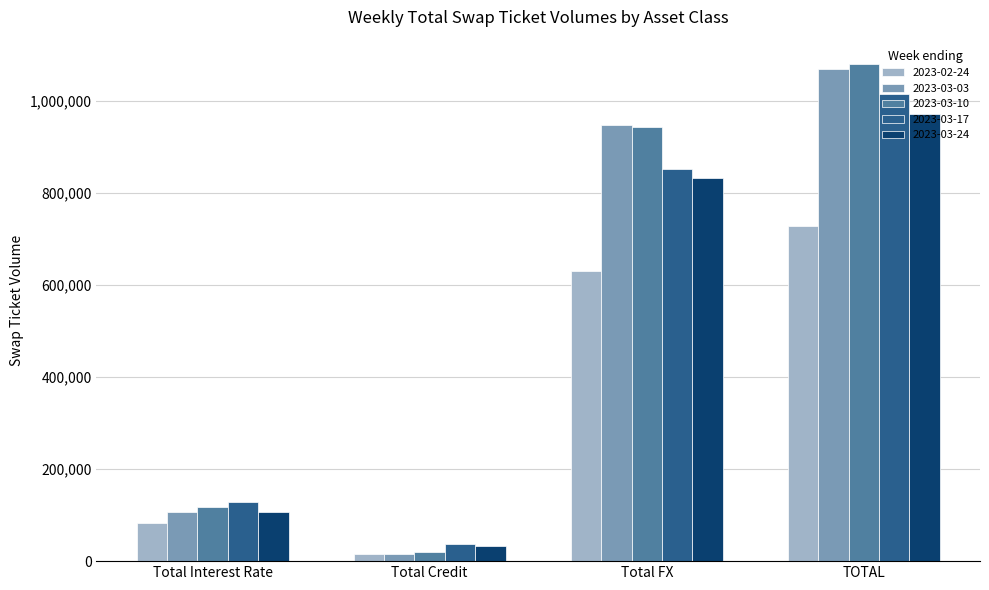

What is the label of the 2nd bar from the left?

Total Credit